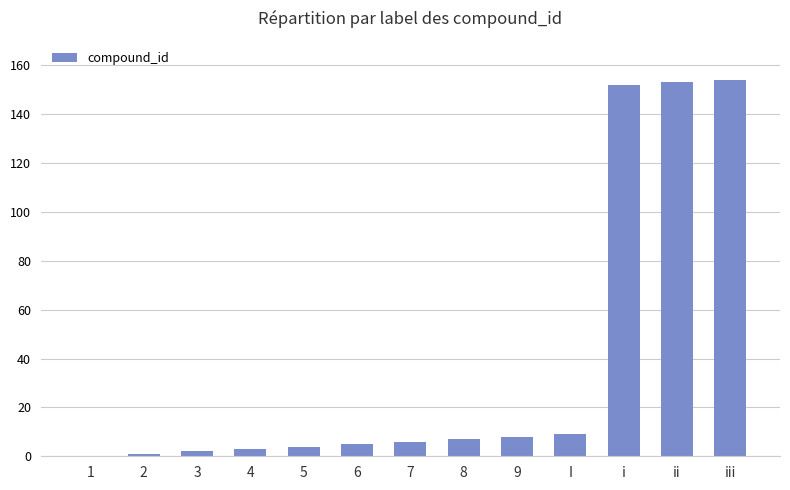

How many series are shown in this chart?

1